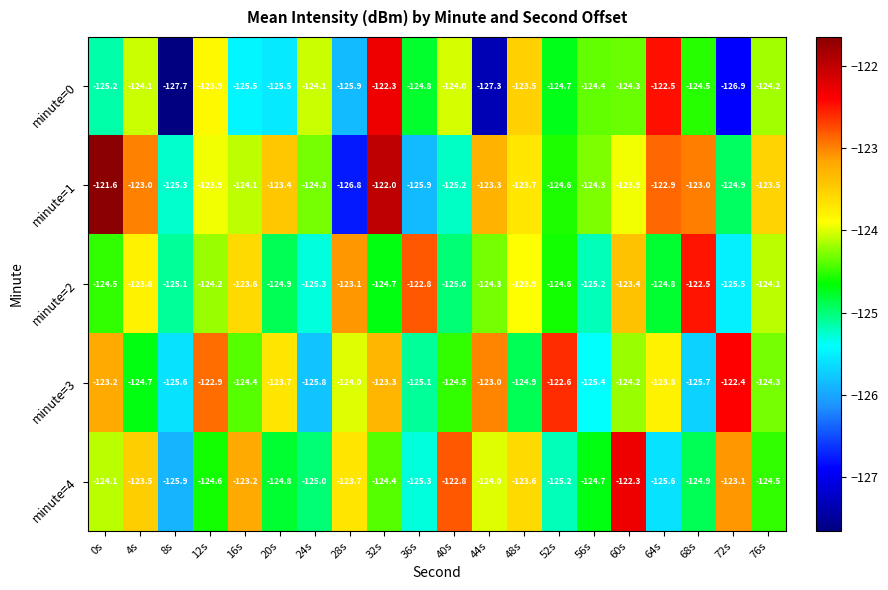

What is the minimum value shown in the chart?

-127.7